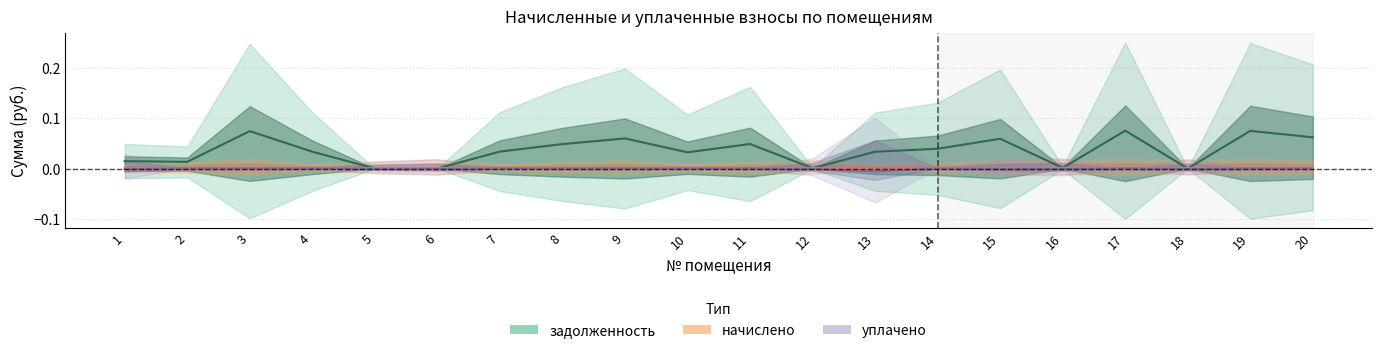

Where is the first local maximum for начислено?

3